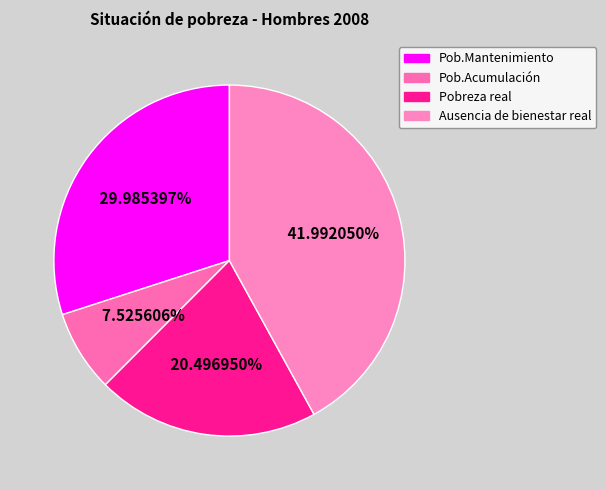

What percentage do Pobreza real and Pob.Mantenimiento together represent?

50.5%